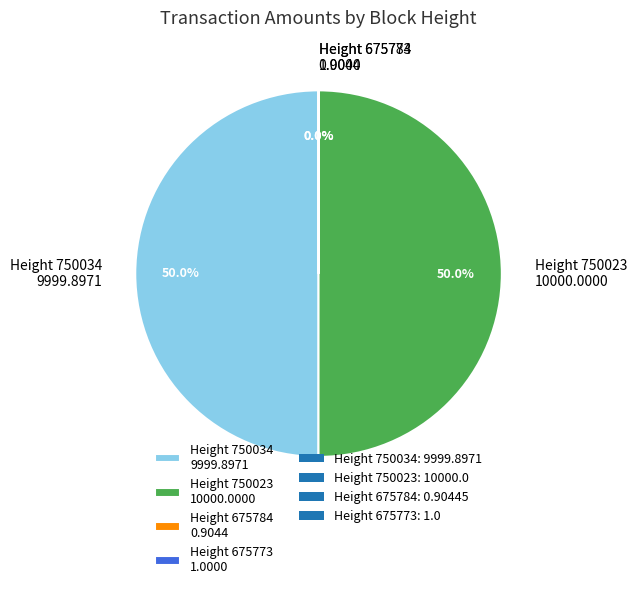

Combined, do Height 750023 10000.0000 and Height 750034 9999.8971 account for over 50%?

Yes